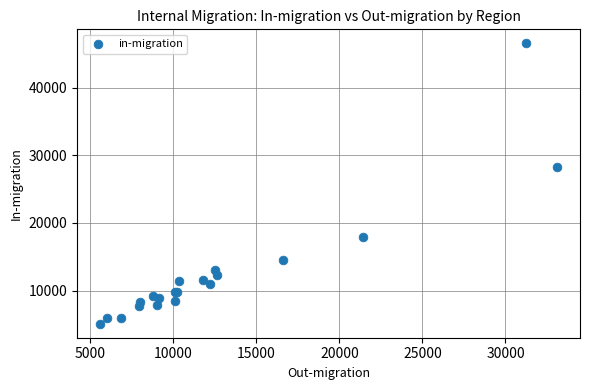

What Y value in the scatter plot is closest to 25815?

28306